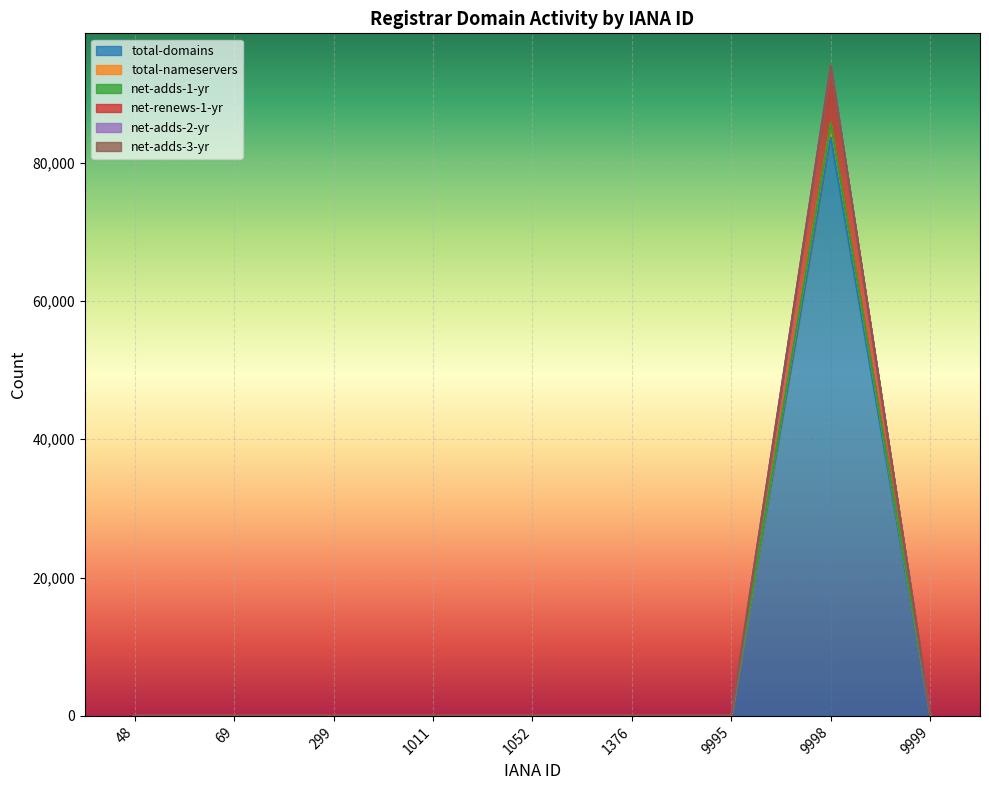

True or false: net-renews-1-yr and total-domains cross at least once.

False